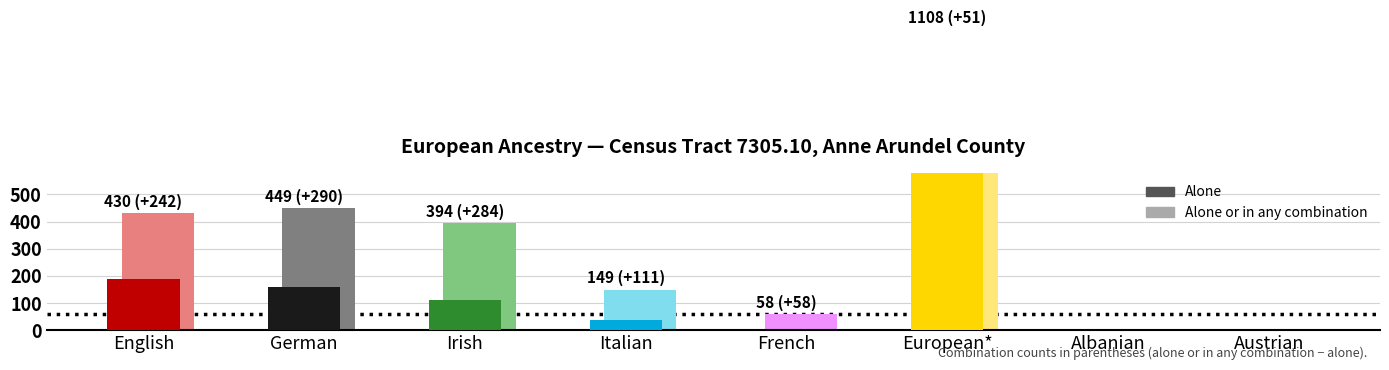

List the series in order of their overall mean, highest first.

alone or in any combination, alone